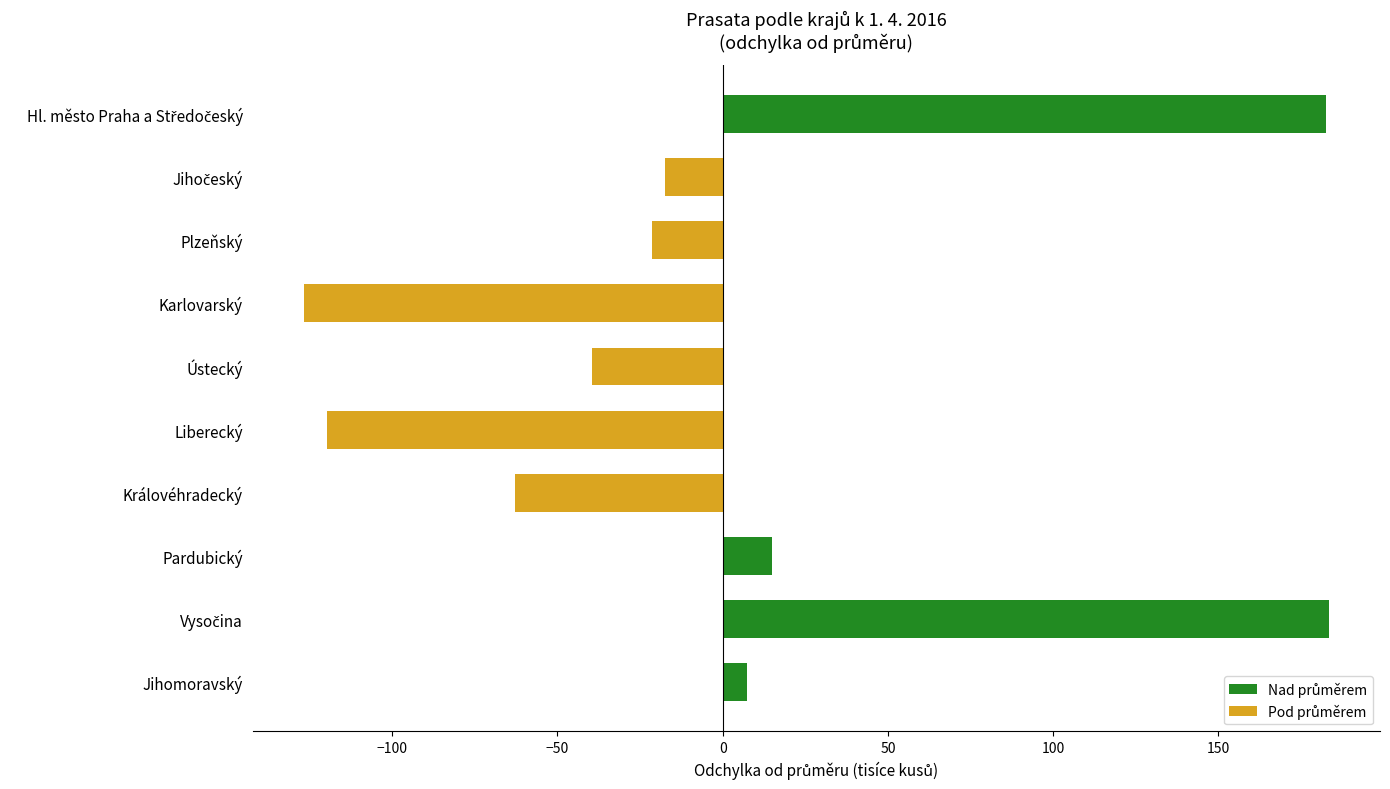

What is the difference between the maximum and minimum values?

310.1